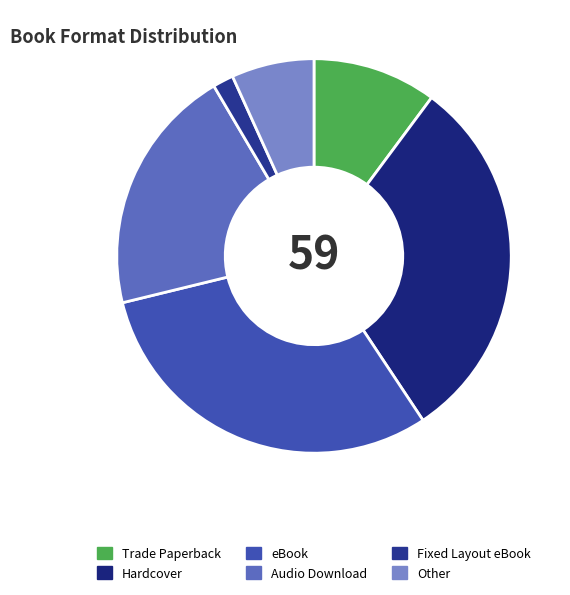

What is the smallest slice in the pie chart?

Fixed Layout eBook